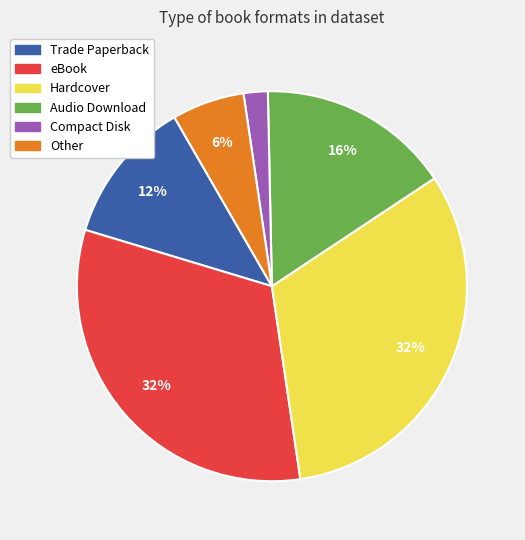

True or false: eBook accounts for 42% of the total.

False